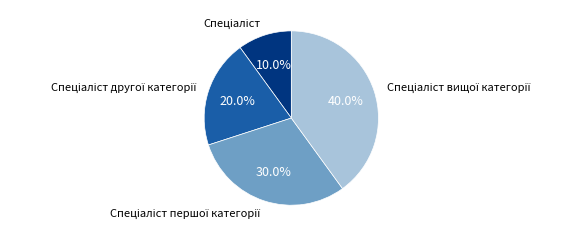

Is there a majority slice in this chart?

No